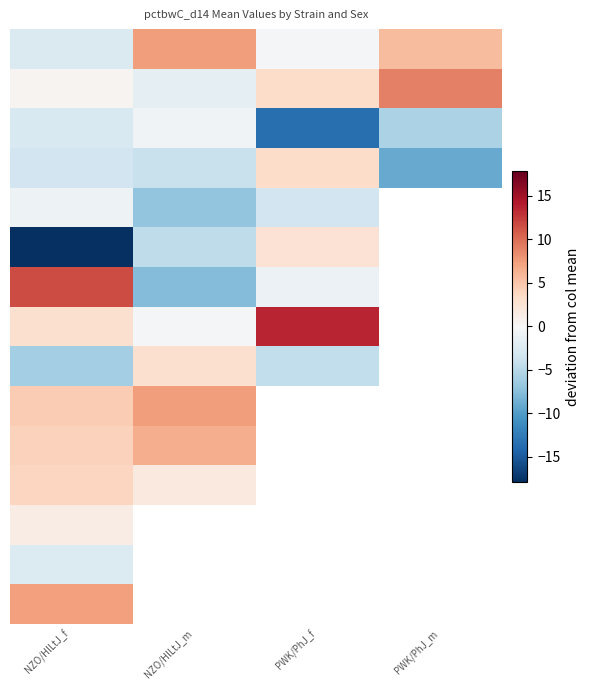

At how many categories does at least one series exceed 2?

4